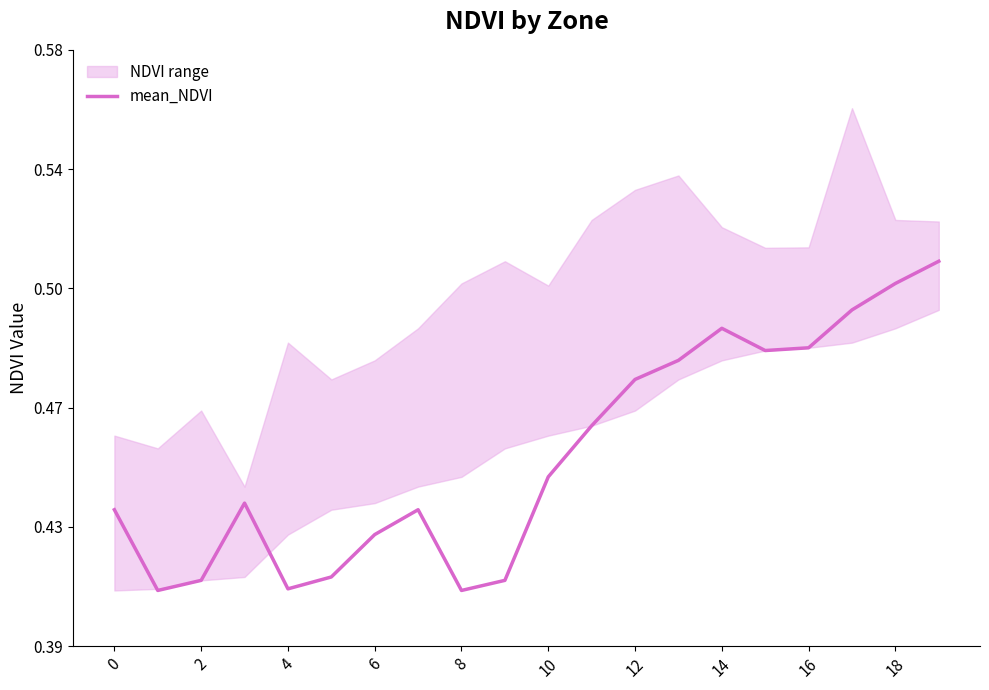

How many data points does each series have?

20